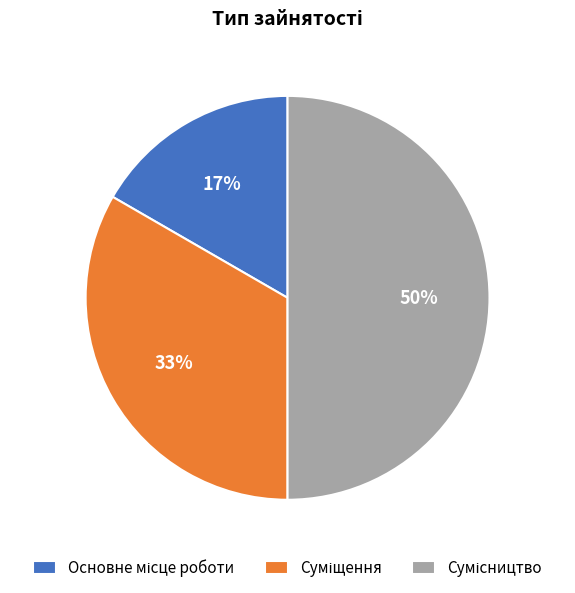

How many segments does this pie chart have?

3